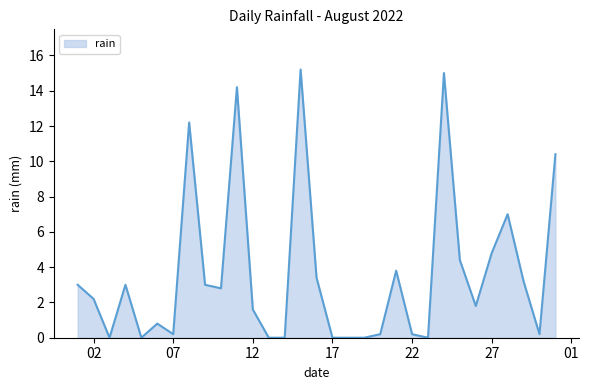

What is the maximum value shown in the chart?

15.2